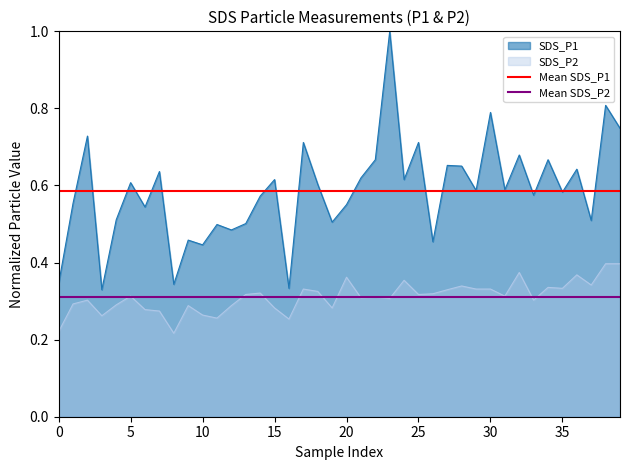

The value of SDS_P2 at 35 is 0.1. True or false?

False